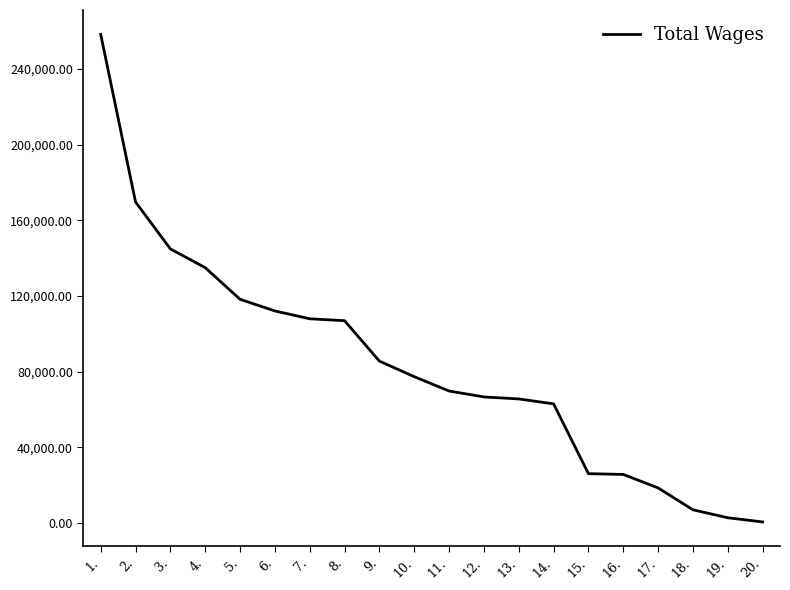

At which label is the value closest to 129394?

4.